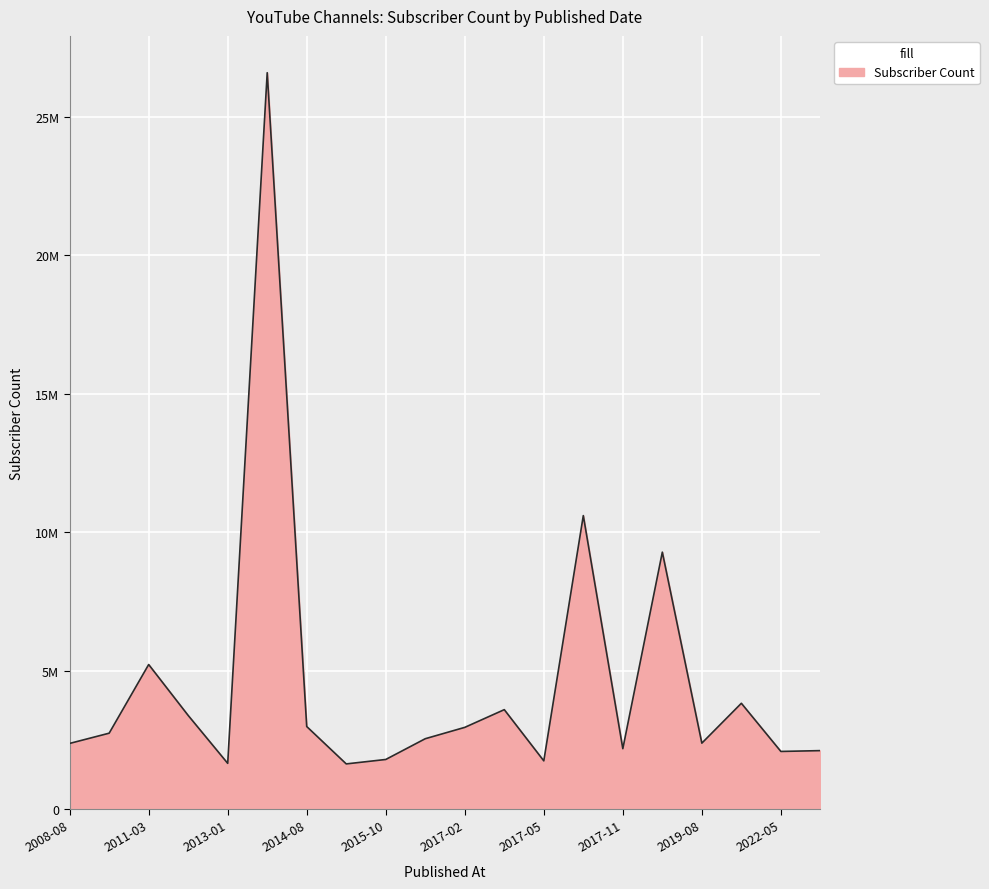

Does the chart have visible grid lines?

Yes